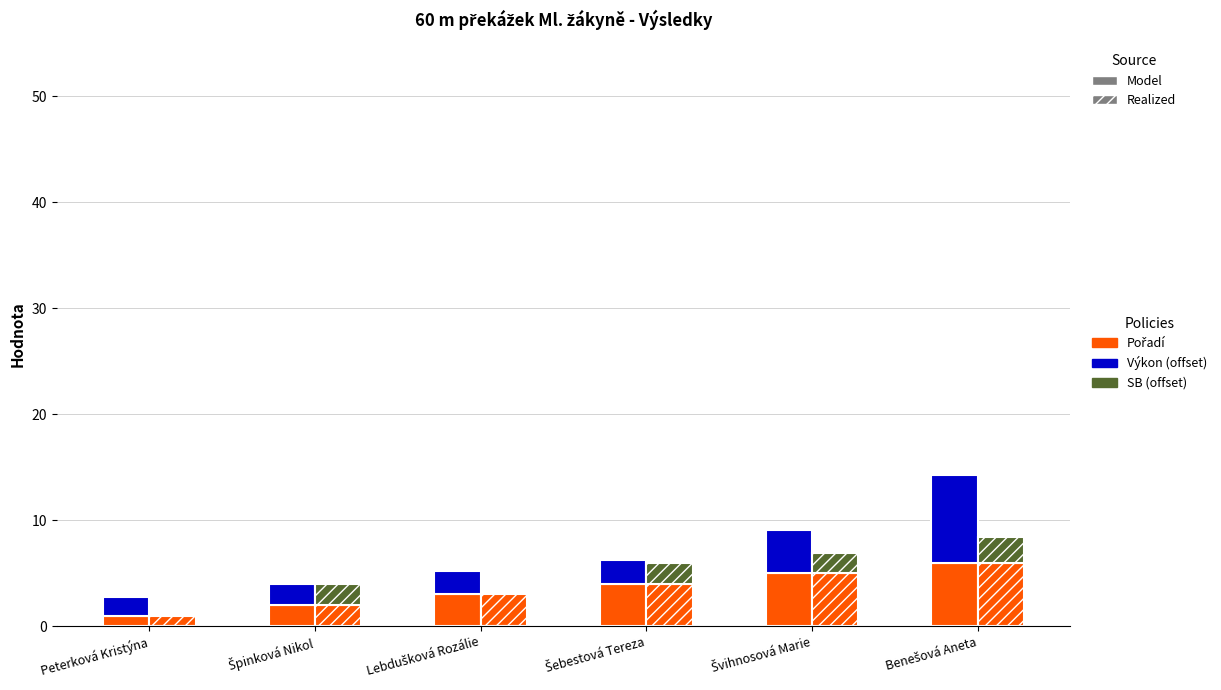

Reading left to right, transcribe all the data shown in this chart.

Pořadí: 1.0	2.0	3.0	4.0	5.0	6.0
Výkon: 1.8	1.9	2.2	2.2	4.1	8.2
SB: 0.0	2.0	0.0	2.0	1.9	2.4